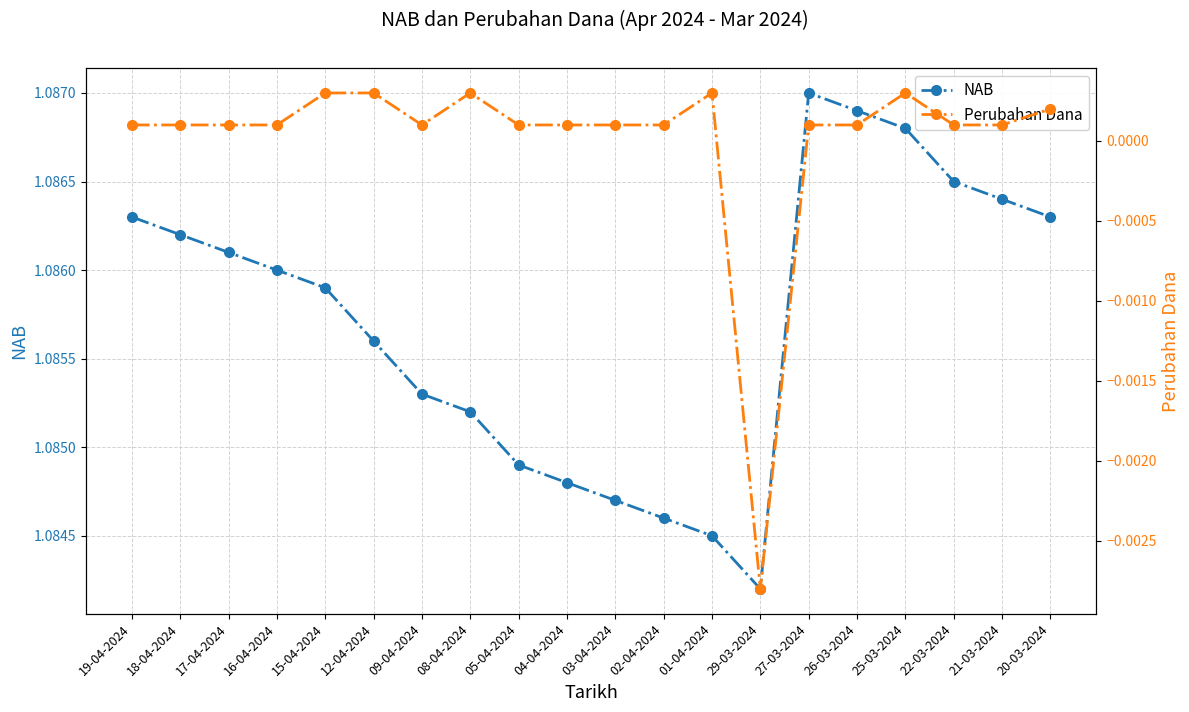

What is the label of the 3rd point from the left?

17-04-2024